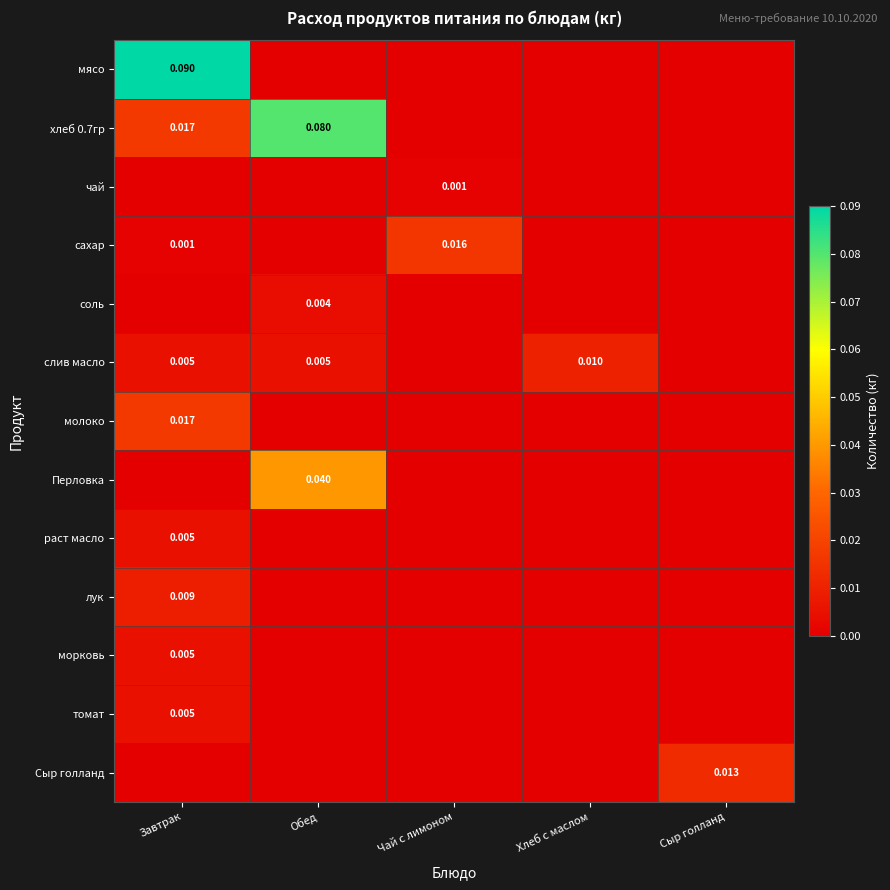

At which category is the sum across all series the highest?

Завтрак